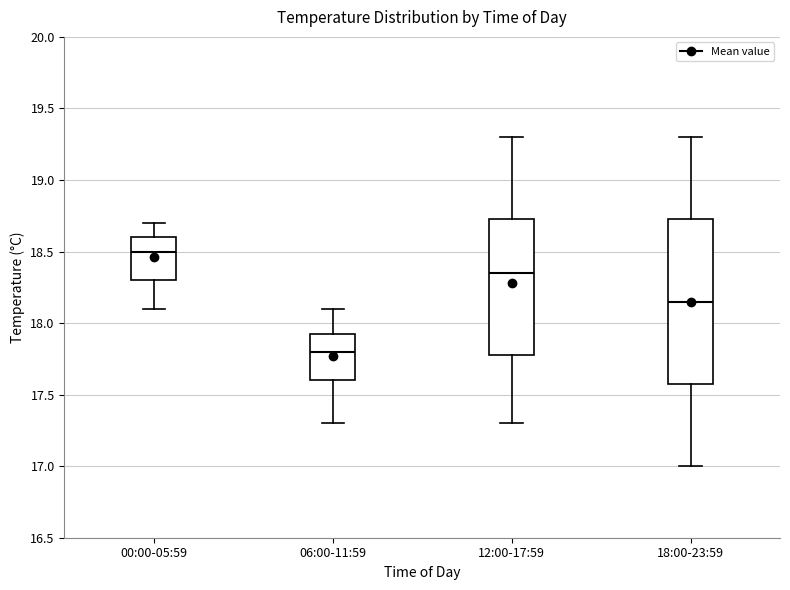

Which box is the tallest, from its lower edge to its upper edge?

18:00-23:59